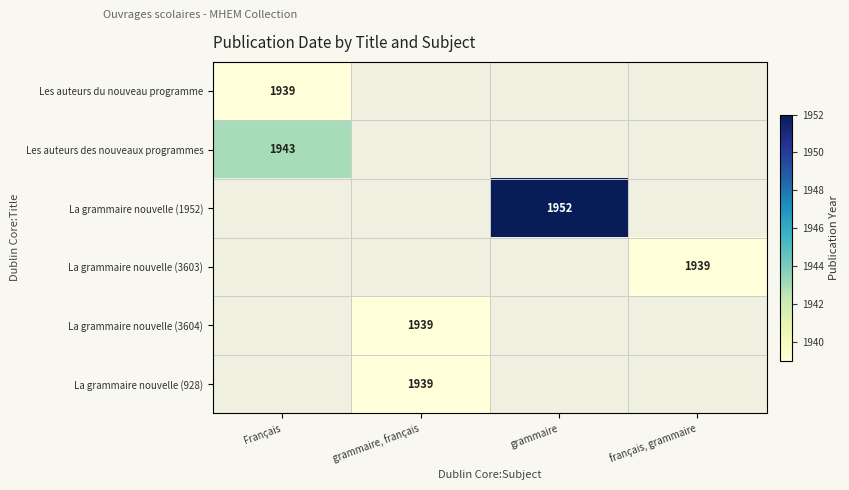

The La grammaire nouvelle (928) series shows 1939 at grammaire, français. True or false?

True